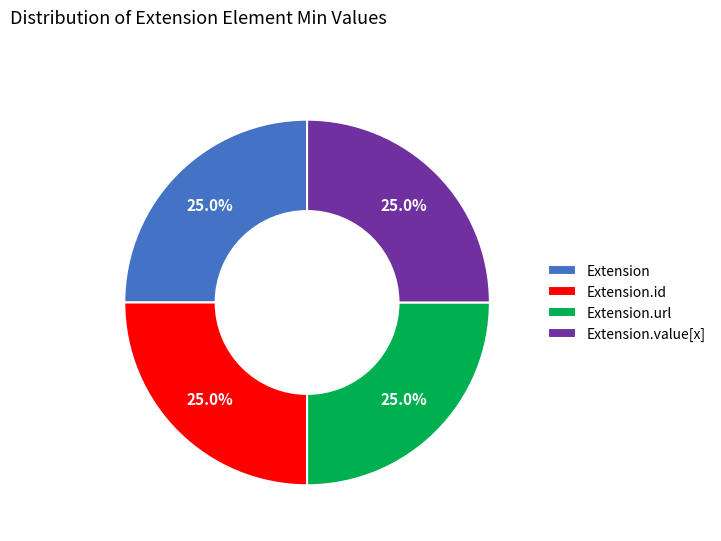

What percentage do Extension and Extension.id together represent?

50.0%